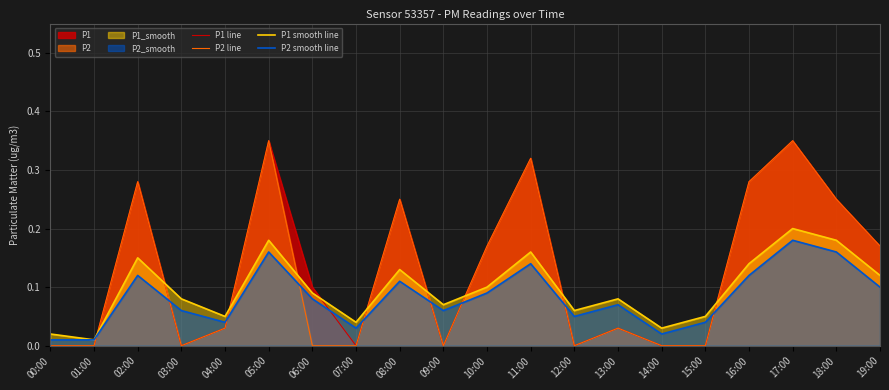

Where is P1 smooth line nearest to the value 0?

01:00